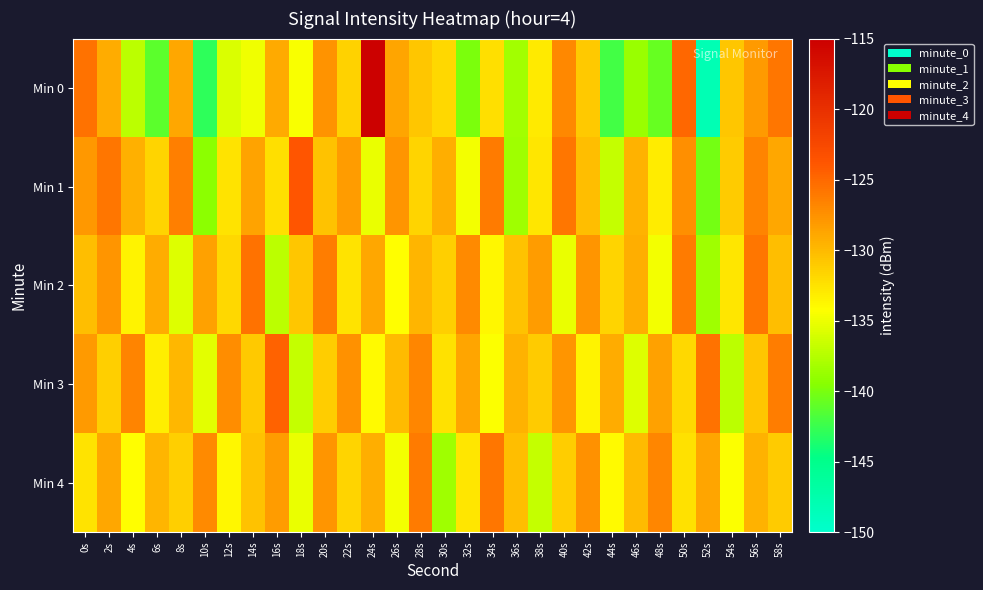

Reading left to right, list all the values displayed in this chart.

Min 0: 0s=-125.7	2s=-129.2	4s=-137.2	6s=-141.1	8s=-128.9	10s=-143.0	12s=-135.8	14s=-134.8	16s=-129.1	18s=-134.5	20s=-127.6	22s=-131.4	24s=-115.3	26s=-128.8	28s=-130.8	30s=-131.9	32s=-139.9	34s=-132.3	36s=-138.3	38s=-132.9	40s=-126.9	42s=-131.0	44s=-142.1	46s=-138.7	48s=-140.8	50s=-124.9	52s=-148.1	54s=-130.8	56s=-128.1	58s=-125.9
Min 1: 0s=-128.0	2s=-125.8	4s=-129.4	6s=-131.7	8s=-126.4	10s=-139.2	12s=-132.5	14s=-128.7	16s=-132.3	18s=-123.8	20s=-130.5	22s=-128.2	24s=-135.1	26s=-127.8	28s=-131.6	30s=-129.3	32s=-134.7	34s=-126.1	36s=-138.4	38s=-132.7	40s=-125.9	42s=-130.2	44s=-136.8	46s=-129.5	48s=-133.1	50s=-127.4	52s=-140.2	54s=-131.0	56s=-126.7	58s=-128.9
Min 2: 0s=-130.2	2s=-127.8	4s=-133.5	6s=-129.1	8s=-135.7	10s=-128.4	12s=-131.9	14s=-125.6	16s=-137.2	18s=-130.8	20s=-126.3	22s=-132.6	24s=-128.9	26s=-134.2	28s=-129.7	30s=-131.4	32s=-127.1	34s=-133.8	36s=-130.5	38s=-128.2	40s=-135.1	42s=-127.8	44s=-131.6	46s=-129.3	48s=-134.7	50s=-126.1	52s=-138.4	54s=-132.7	56s=-125.9	58s=-130.2
Min 3: 0s=-128.1	2s=-131.4	4s=-126.7	6s=-133.2	8s=-129.8	10s=-135.5	12s=-127.3	14s=-130.9	16s=-124.6	18s=-136.8	20s=-131.2	22s=-127.5	24s=-133.9	26s=-130.1	28s=-126.8	30s=-132.4	32s=-128.7	34s=-134.3	36s=-129.6	38s=-131.1	40s=-127.8	42s=-133.5	44s=-129.1	46s=-135.7	48s=-128.4	50s=-131.9	52s=-125.6	54s=-137.2	56s=-130.8	58s=-126.3
Min 4: 0s=-132.6	2s=-128.9	4s=-134.2	6s=-129.7	8s=-131.4	10s=-127.1	12s=-133.8	14s=-130.5	16s=-128.2	18s=-135.1	20s=-127.8	22s=-131.6	24s=-129.3	26s=-134.7	28s=-126.1	30s=-138.4	32s=-132.7	34s=-125.9	36s=-130.2	38s=-136.8	40s=-131.2	42s=-127.5	44s=-133.9	46s=-130.1	48s=-126.8	50s=-132.4	52s=-128.7	54s=-134.3	56s=-129.6	58s=-131.1